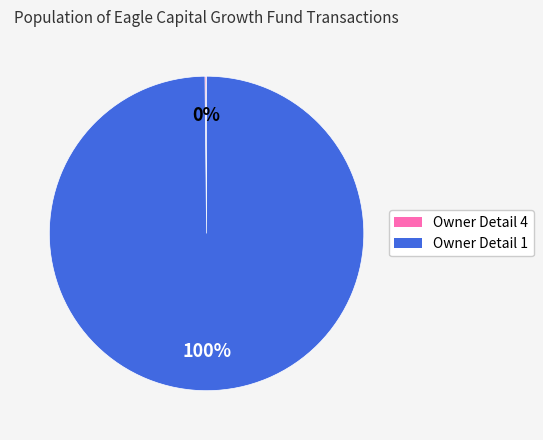

To the nearest percent, what is the difference between the largest and smallest slice percentages?

100%